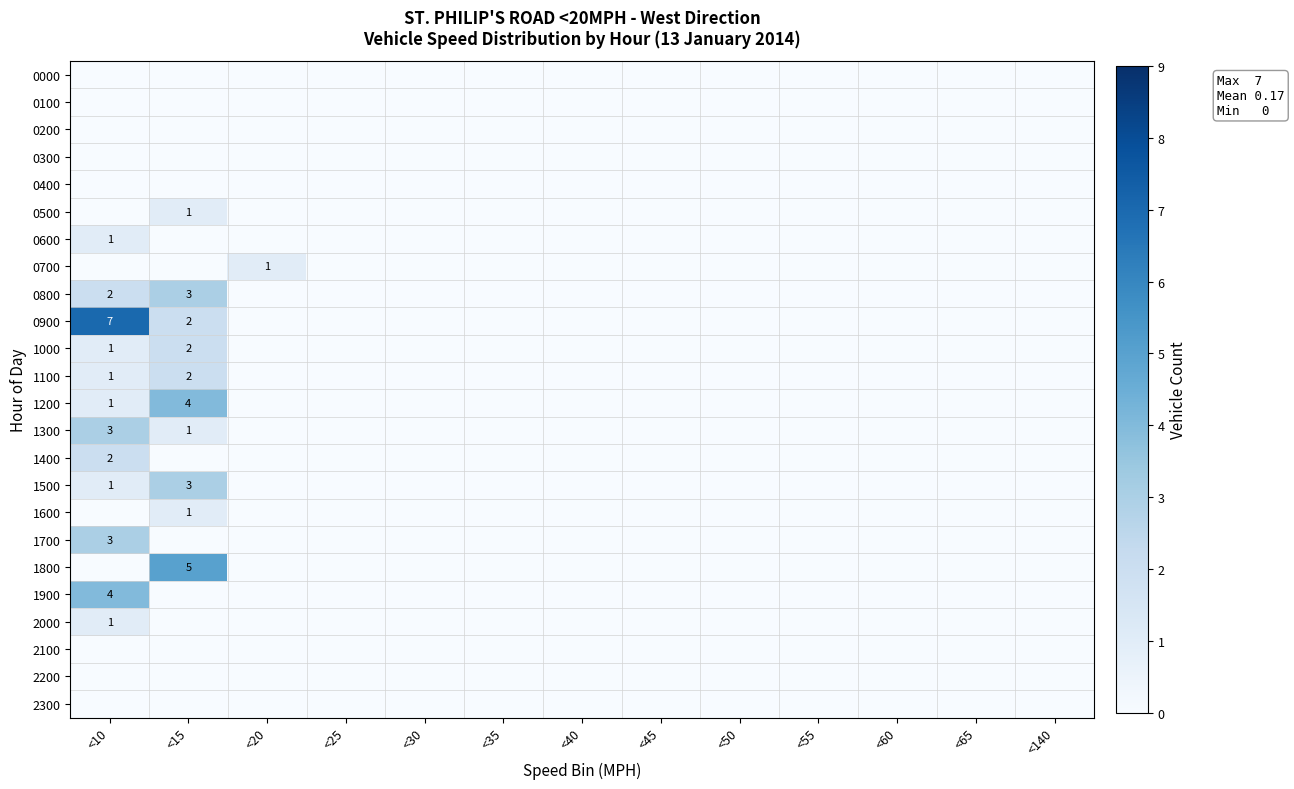

Which series has the widest spread of values?

0900